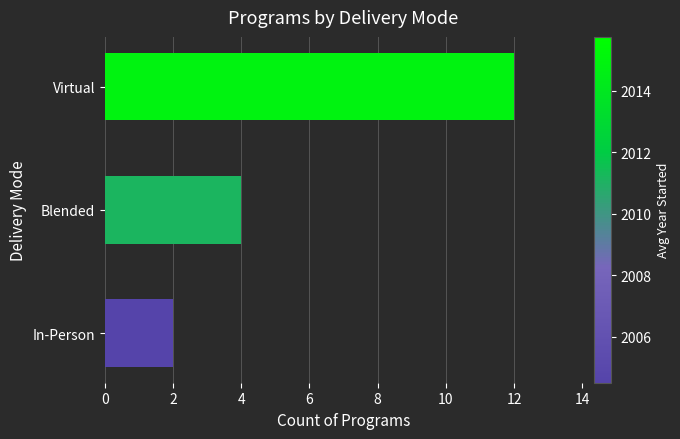

Reading bottom to top, extract all data points from this chart.

In-Person=2	Blended=4	Virtual=12